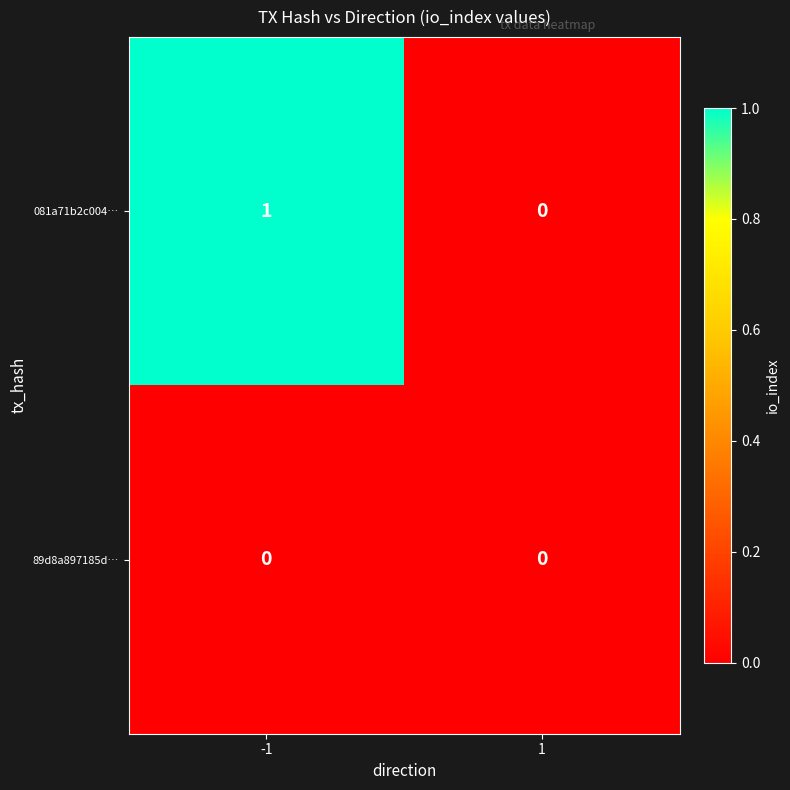

Reading left to right, extract all data points from this chart.

081a71b2c004…: 1	0
89d8a897185d…: 0	0